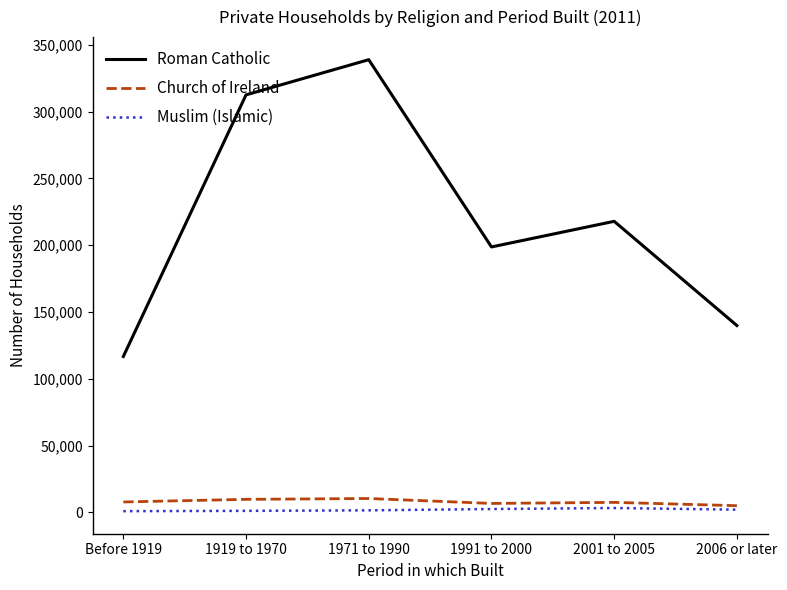

Does the chart have visible grid lines?

No